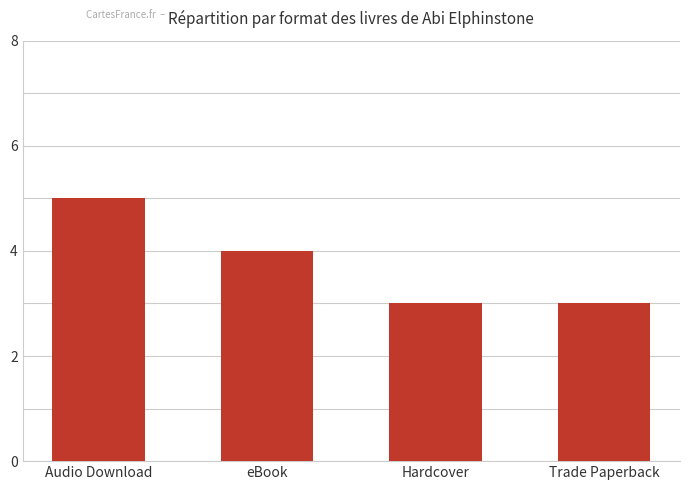

Is it true that the value at Trade Paperback is 2?

False